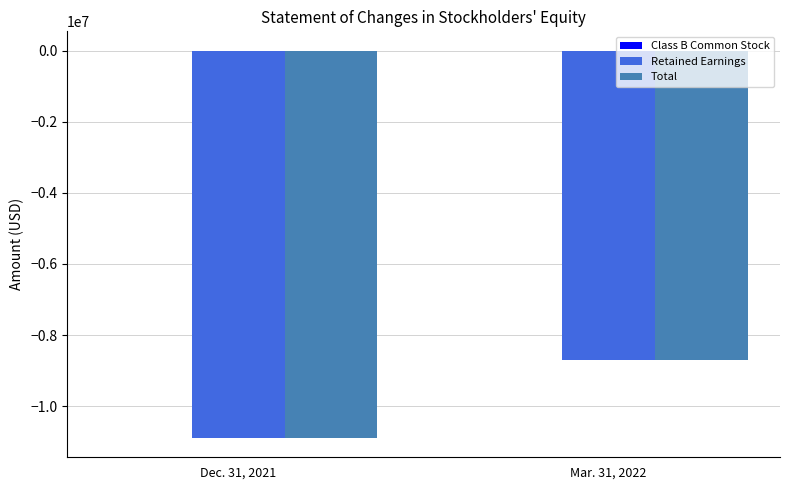

At which category is the sum across all series the highest?

Mar. 31, 2022